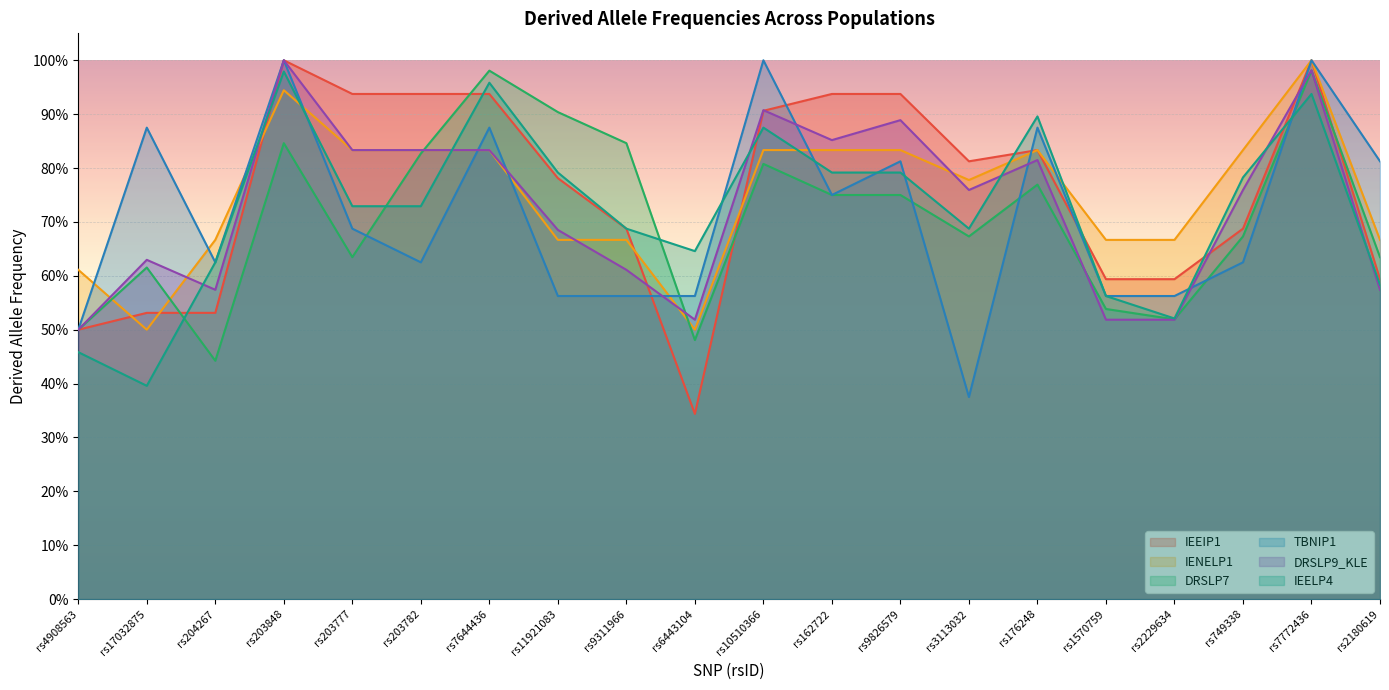

Reading right to left, extract all data points from this chart.

IEEIP1: rs2180619=0.6	rs7772436=1.0	rs749338=0.7	rs2229634=0.6	rs1570759=0.6	rs176248=0.8	rs3113032=0.8	rs9826579=0.9	rs162722=0.9	rs10510366=0.9	rs6443104=0.3	rs9311966=0.7	rs11921083=0.8	rs7644436=0.9	rs203782=0.9	rs203777=0.9	rs203848=1.0	rs204267=0.5	rs17032875=0.5	rs4908563=0.5
IENELP1: rs2180619=0.7	rs7772436=1.0	rs749338=0.8	rs2229634=0.7	rs1570759=0.7	rs176248=0.8	rs3113032=0.8	rs9826579=0.8	rs162722=0.8	rs10510366=0.8	rs6443104=0.5	rs9311966=0.7	rs11921083=0.7	rs7644436=0.8	rs203782=0.8	rs203777=0.8	rs203848=0.9	rs204267=0.7	rs17032875=0.5	rs4908563=0.6
DRSLP7: rs2180619=0.6	rs7772436=1.0	rs749338=0.7	rs2229634=0.5	rs1570759=0.5	rs176248=0.8	rs3113032=0.7	rs9826579=0.8	rs162722=0.8	rs10510366=0.8	rs6443104=0.5	rs9311966=0.8	rs11921083=0.9	rs7644436=1.0	rs203782=0.8	rs203777=0.6	rs203848=0.8	rs204267=0.4	rs17032875=0.6	rs4908563=0.5
TBNIP1: rs2180619=0.8	rs7772436=1.0	rs749338=0.6	rs2229634=0.6	rs1570759=0.6	rs176248=0.9	rs3113032=0.4	rs9826579=0.8	rs162722=0.8	rs10510366=1.0	rs6443104=0.6	rs9311966=0.6	rs11921083=0.6	rs7644436=0.9	rs203782=0.6	rs203777=0.7	rs203848=1.0	rs204267=0.6	rs17032875=0.9	rs4908563=0.5
DRSLP9_KLE: rs2180619=0.6	rs7772436=1.0	rs749338=0.8	rs2229634=0.5	rs1570759=0.5	rs176248=0.8	rs3113032=0.8	rs9826579=0.9	rs162722=0.9	rs10510366=0.9	rs6443104=0.5	rs9311966=0.6	rs11921083=0.7	rs7644436=0.8	rs203782=0.8	rs203777=0.8	rs203848=1.0	rs204267=0.6	rs17032875=0.6	rs4908563=0.5
IEELP4: rs2180619=0.6	rs7772436=0.9	rs749338=0.8	rs2229634=0.5	rs1570759=0.6	rs176248=0.9	rs3113032=0.7	rs9826579=0.8	rs162722=0.8	rs10510366=0.9	rs6443104=0.6	rs9311966=0.7	rs11921083=0.8	rs7644436=1.0	rs203782=0.7	rs203777=0.7	rs203848=1.0	rs204267=0.6	rs17032875=0.4	rs4908563=0.5